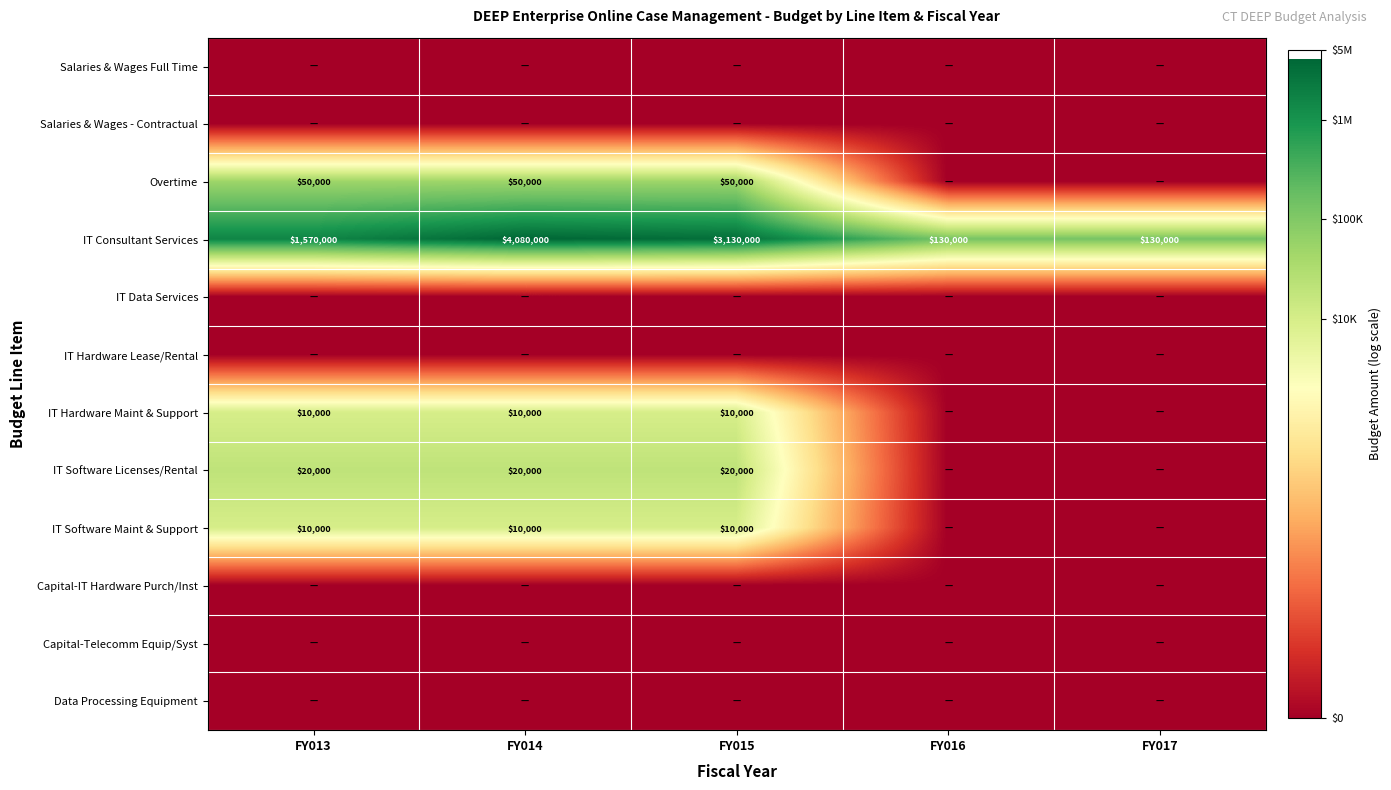

Is it true that IT Consultant Services equals 5699047 at FY014?

False